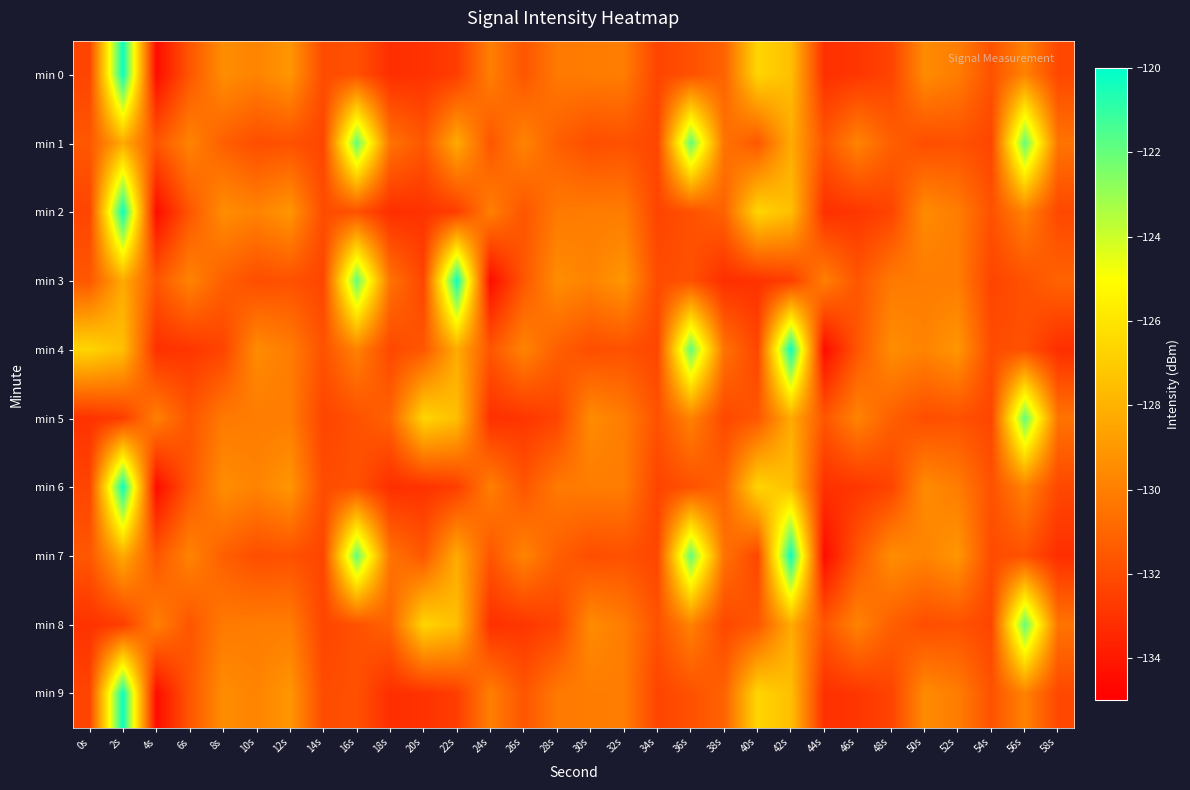

Reading left to right, list all the values displayed in this chart.

min 0: 0s=-132.3	2s=-120.2	4s=-134.5	6s=-131.6	8s=-129.4	10s=-129.8	12s=-129.1	14s=-132.0	16s=-131.8	18s=-133.2	20s=-133.0	22s=-132.6	24s=-130.0	26s=-131.6	28s=-130.2	30s=-130.1	32s=-130.1	34s=-132.3	36s=-131.8	38s=-131.1	40s=-126.6	42s=-127.5	44s=-133.1	46s=-132.9	48s=-132.3	50s=-129.5	52s=-130.1	54s=-131.8	56s=-129.9	58s=-132.2
min 1: 0s=-131.6	2s=-128.3	4s=-131.6	6s=-129.8	8s=-131.3	10s=-132.0	12s=-131.8	14s=-132.3	16s=-122.0	18s=-130.5	20s=-131.6	22s=-128.3	24s=-131.6	26s=-129.8	28s=-131.3	30s=-132.0	32s=-131.8	34s=-132.3	36s=-122.0	38s=-130.5	40s=-131.6	42s=-128.3	44s=-131.6	46s=-129.8	48s=-131.3	50s=-132.0	52s=-131.8	54s=-132.3	56s=-122.0	58s=-130.5
min 2: 0s=-132.3	2s=-120.2	4s=-134.5	6s=-131.6	8s=-129.4	10s=-129.8	12s=-129.1	14s=-132.0	16s=-131.8	18s=-133.2	20s=-133.0	22s=-132.6	24s=-130.0	26s=-131.6	28s=-130.2	30s=-130.1	32s=-130.1	34s=-132.3	36s=-131.8	38s=-131.1	40s=-126.6	42s=-127.5	44s=-133.1	46s=-132.9	48s=-132.3	50s=-129.5	52s=-130.1	54s=-131.8	56s=-129.9	58s=-132.2
min 3: 0s=-131.6	2s=-128.3	4s=-131.6	6s=-129.8	8s=-131.3	10s=-132.0	12s=-131.8	14s=-132.3	16s=-122.0	18s=-130.5	20s=-132.3	22s=-120.2	24s=-134.5	26s=-131.6	28s=-129.4	30s=-129.8	32s=-129.1	34s=-132.0	36s=-131.8	38s=-133.2	40s=-133.0	42s=-132.6	44s=-130.0	46s=-131.6	48s=-130.2	50s=-130.1	52s=-130.1	54s=-132.3	56s=-131.8	58s=-131.1
min 4: 0s=-126.6	2s=-127.5	4s=-133.1	6s=-132.9	8s=-132.3	10s=-129.5	12s=-130.1	14s=-131.8	16s=-129.9	18s=-132.2	20s=-131.6	22s=-128.3	24s=-131.6	26s=-129.8	28s=-131.3	30s=-132.0	32s=-131.8	34s=-132.3	36s=-122.0	38s=-130.5	40s=-132.3	42s=-120.2	44s=-134.5	46s=-131.6	48s=-129.4	50s=-129.8	52s=-129.1	54s=-132.0	56s=-131.8	58s=-133.2
min 5: 0s=-133.0	2s=-132.6	4s=-130.0	6s=-131.6	8s=-130.2	10s=-130.1	12s=-130.1	14s=-132.3	16s=-131.8	18s=-131.1	20s=-126.6	22s=-127.5	24s=-133.1	26s=-132.9	28s=-132.3	30s=-129.5	32s=-130.1	34s=-131.8	36s=-129.9	38s=-132.2	40s=-131.6	42s=-128.3	44s=-131.6	46s=-129.8	48s=-131.3	50s=-132.0	52s=-131.8	54s=-132.3	56s=-122.0	58s=-130.5
min 6: 0s=-132.3	2s=-120.2	4s=-134.5	6s=-131.6	8s=-129.4	10s=-129.8	12s=-129.1	14s=-132.0	16s=-131.8	18s=-133.2	20s=-133.0	22s=-132.6	24s=-130.0	26s=-131.6	28s=-130.2	30s=-130.1	32s=-130.1	34s=-132.3	36s=-131.8	38s=-131.1	40s=-126.6	42s=-127.5	44s=-133.1	46s=-132.9	48s=-132.3	50s=-129.5	52s=-130.1	54s=-131.8	56s=-129.9	58s=-132.2
min 7: 0s=-131.6	2s=-128.3	4s=-131.6	6s=-129.8	8s=-131.3	10s=-132.0	12s=-131.8	14s=-132.3	16s=-122.0	18s=-130.5	20s=-131.6	22s=-128.3	24s=-131.6	26s=-129.8	28s=-131.3	30s=-132.0	32s=-131.8	34s=-132.3	36s=-122.0	38s=-130.5	40s=-132.3	42s=-120.2	44s=-134.5	46s=-131.6	48s=-129.4	50s=-129.8	52s=-129.1	54s=-132.0	56s=-131.8	58s=-133.2
min 8: 0s=-133.0	2s=-132.6	4s=-130.0	6s=-131.6	8s=-130.2	10s=-130.1	12s=-130.1	14s=-132.3	16s=-131.8	18s=-131.1	20s=-126.6	22s=-127.5	24s=-133.1	26s=-132.9	28s=-132.3	30s=-129.5	32s=-130.1	34s=-131.8	36s=-129.9	38s=-132.2	40s=-131.6	42s=-128.3	44s=-131.6	46s=-129.8	48s=-131.3	50s=-132.0	52s=-131.8	54s=-132.3	56s=-122.0	58s=-130.5
min 9: 0s=-132.3	2s=-120.2	4s=-134.5	6s=-131.6	8s=-129.4	10s=-129.8	12s=-129.1	14s=-132.0	16s=-131.8	18s=-133.2	20s=-133.0	22s=-132.6	24s=-130.0	26s=-131.6	28s=-130.2	30s=-130.1	32s=-130.1	34s=-132.3	36s=-131.8	38s=-131.1	40s=-126.6	42s=-127.5	44s=-133.1	46s=-132.9	48s=-132.3	50s=-129.5	52s=-130.1	54s=-131.8	56s=-129.9	58s=-132.2